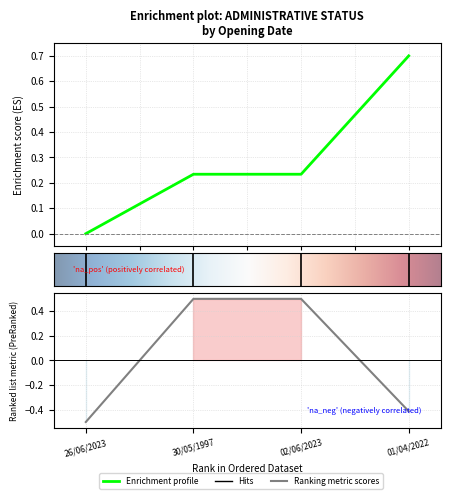

What is the difference between the NDA values at 30/05/1997 and 26/06/2023?

1.0